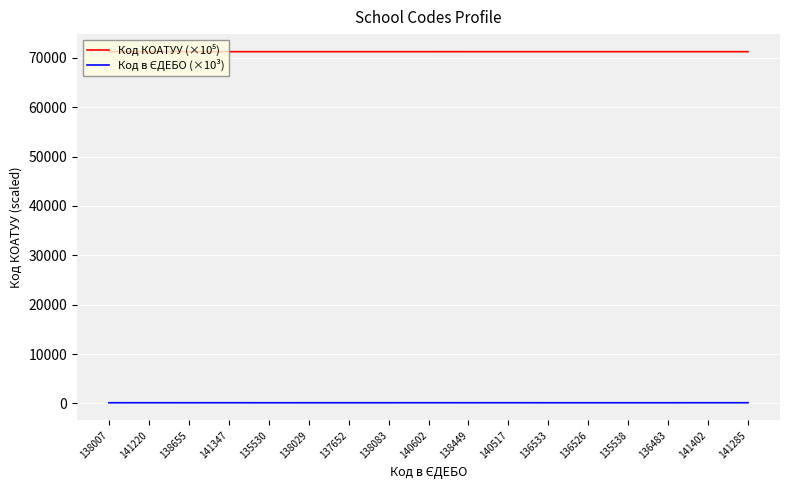

What is the sum of the Код КОАТУУ (×10⁵) values at 137652 and 136533?

142463.7